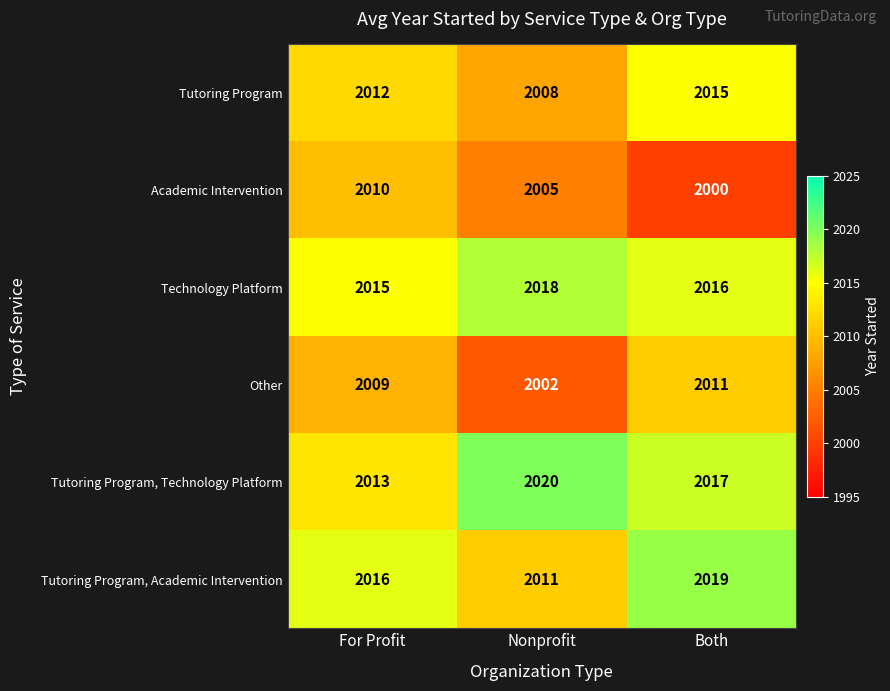

Count the number of data series in this chart.

6